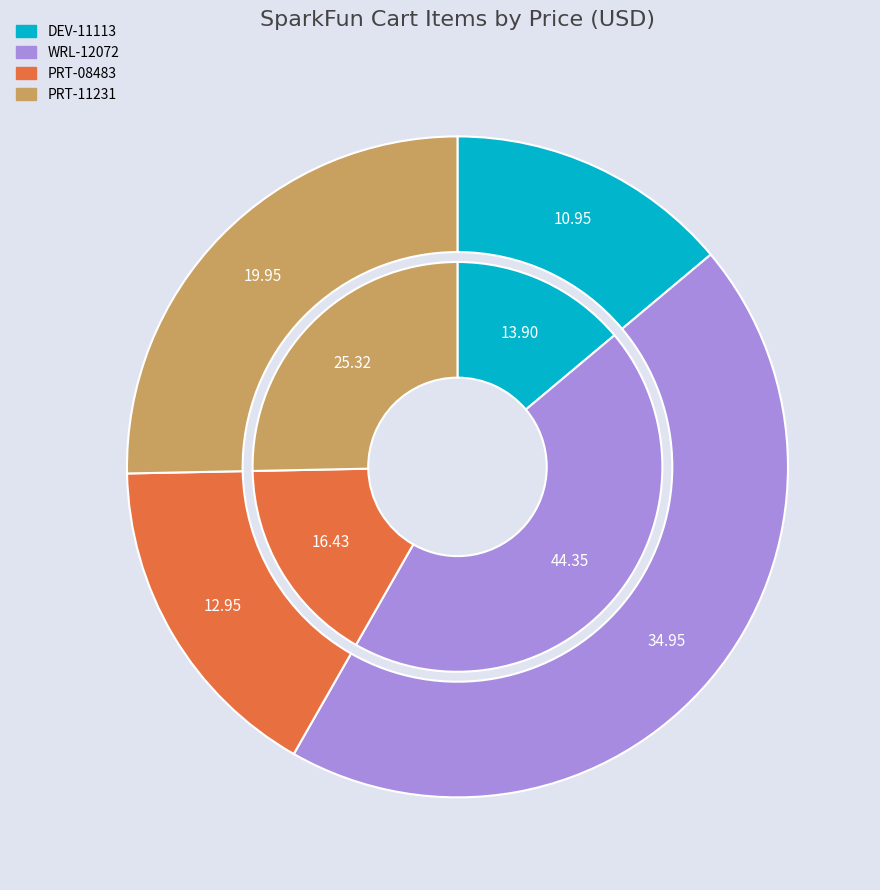

To the nearest percent, what percentage of the pie is PRT-08483?

16%